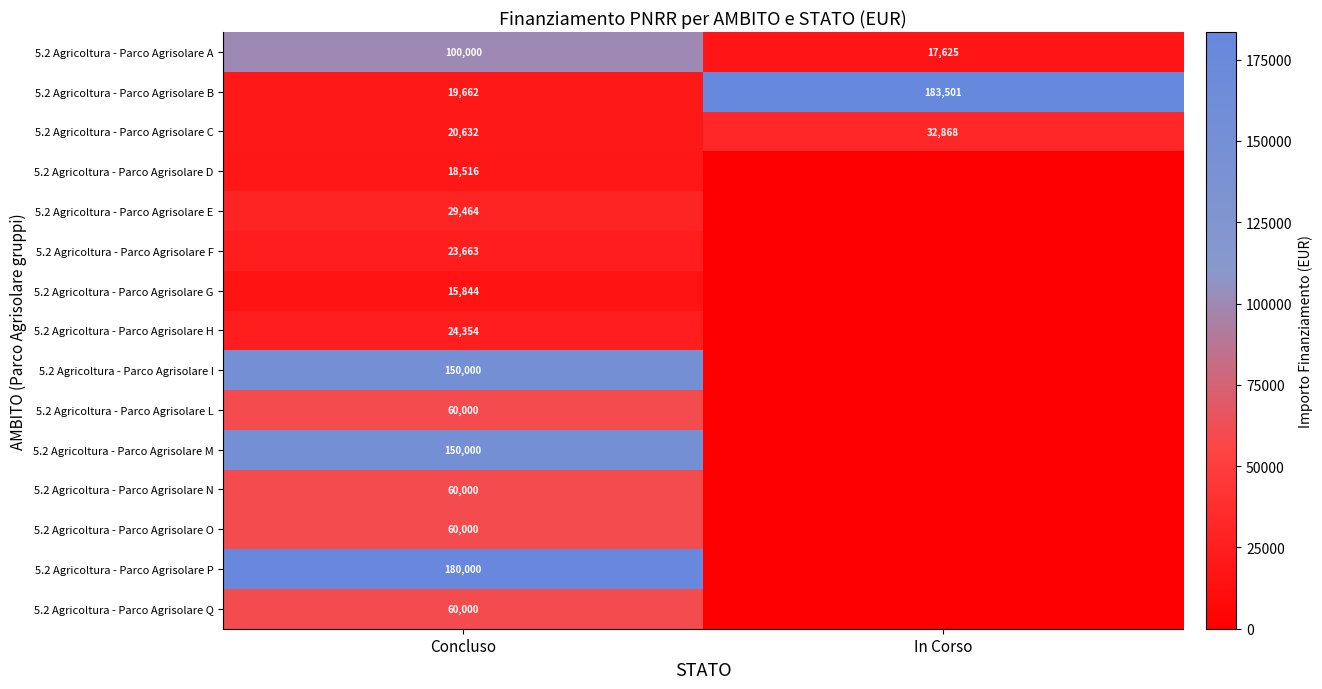

What is the difference between the highest and lowest values at Concluso?

164156